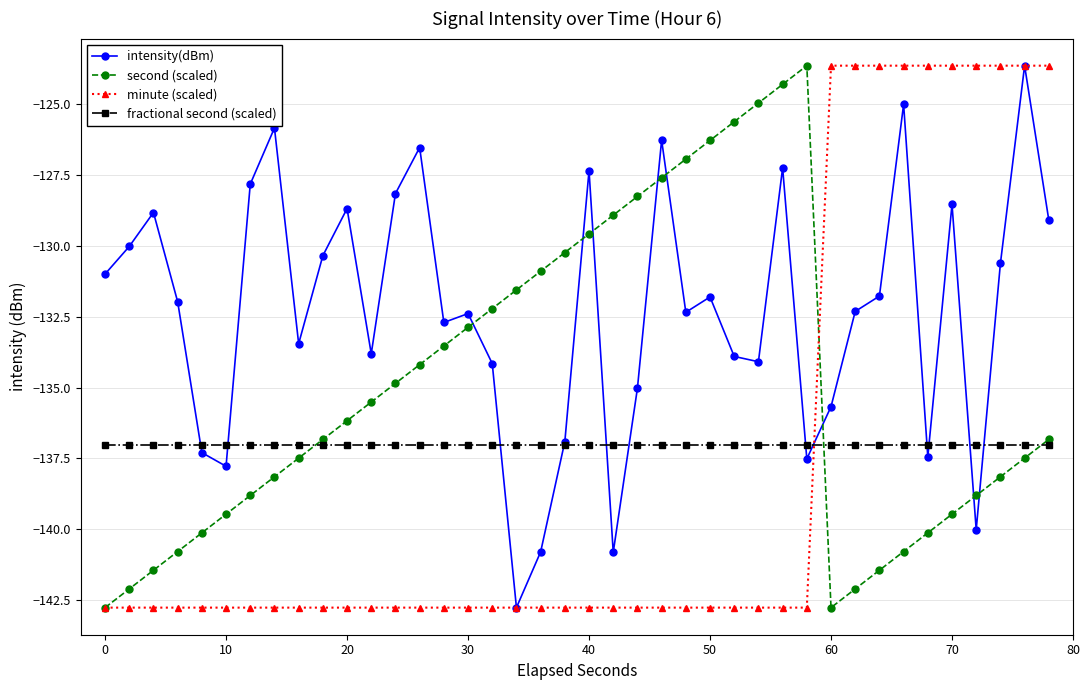

Is this an area chart (filled region under the line)?

No